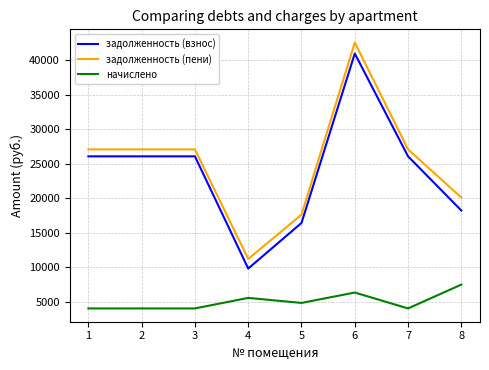

What is the smallest value displayed?

4032.0